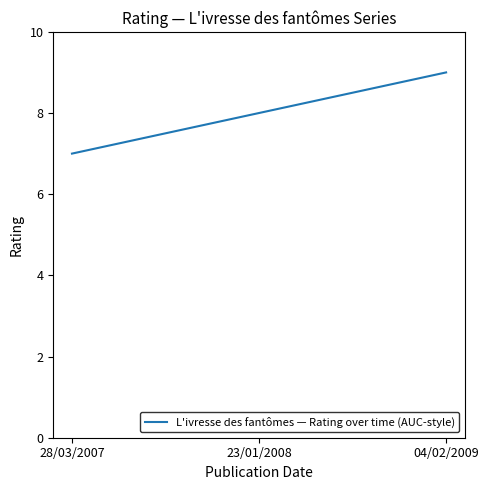

Reading right to left, list all the values displayed in this chart.

9	8	7